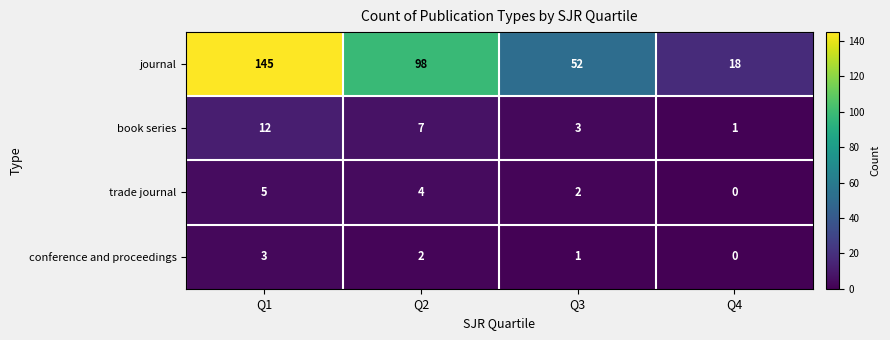

What is the spread (max minus min) of values at Q3?

51